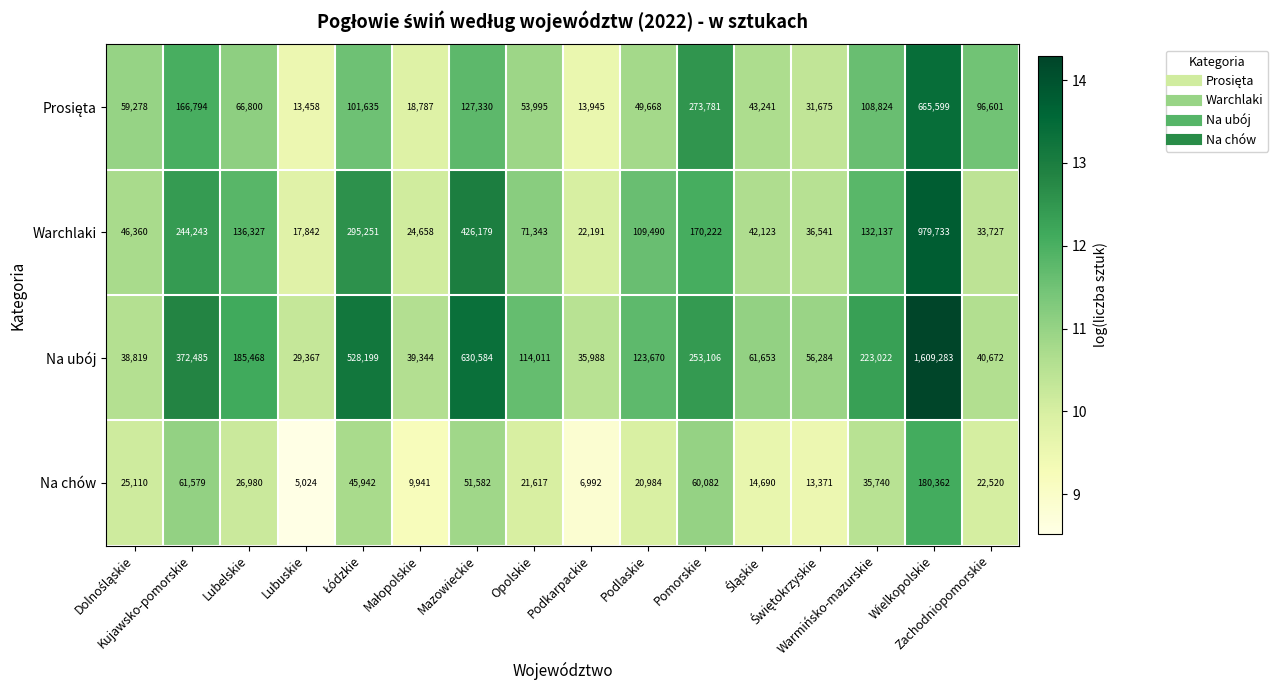

What is the sum of all Na chów values?

602516